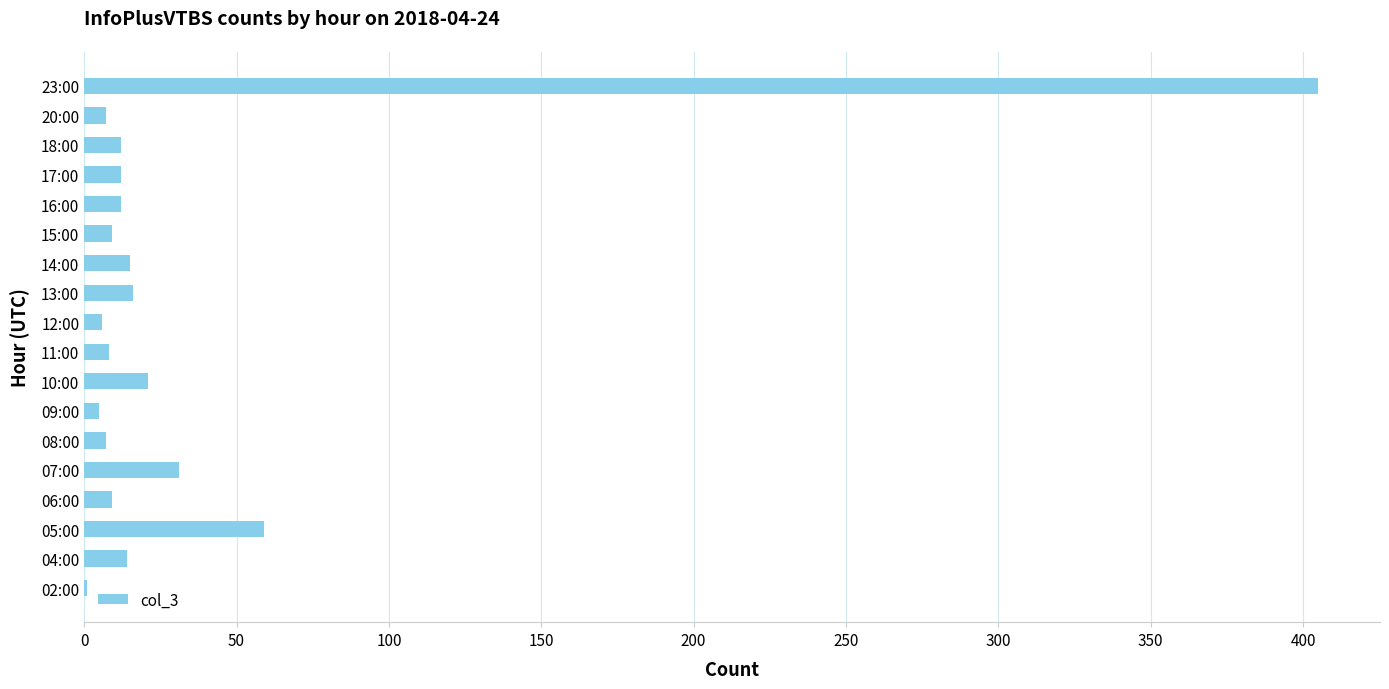

The chart shows a value of 7 at 20:00. True or false?

True